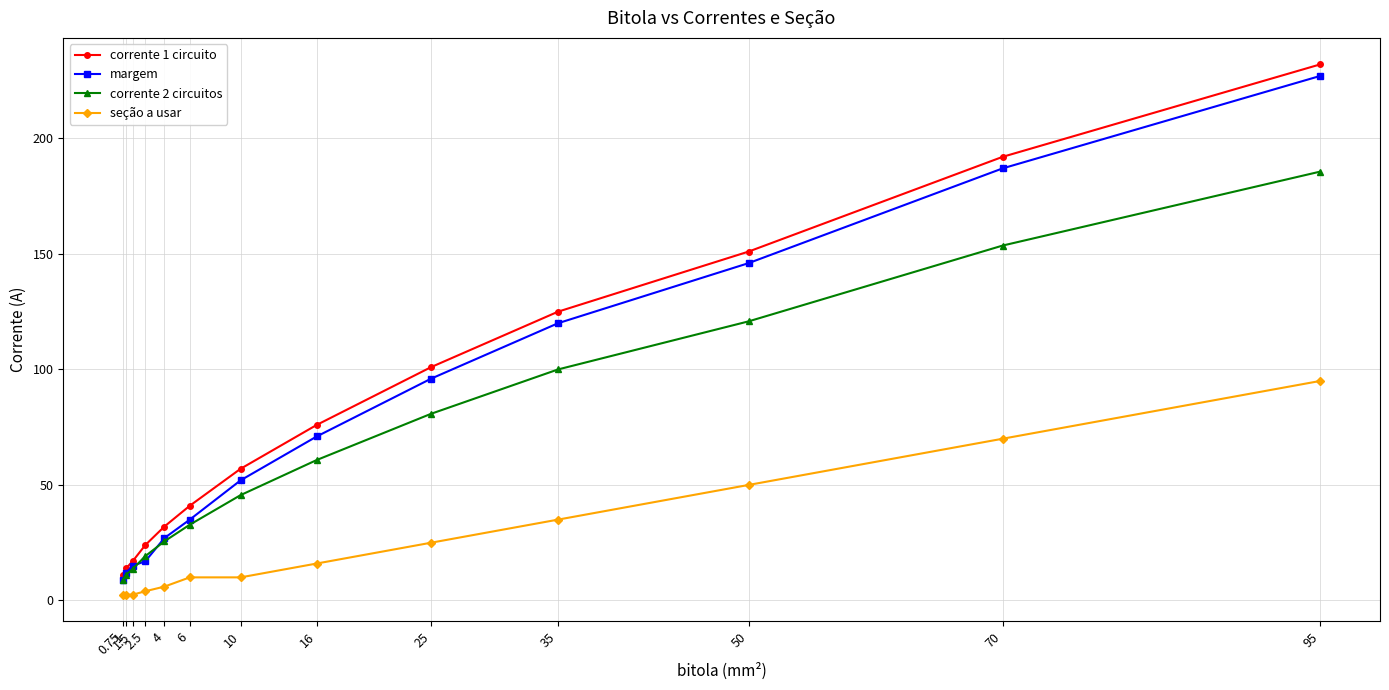

Read the corrente 2 circuitos value at 6.

32.8